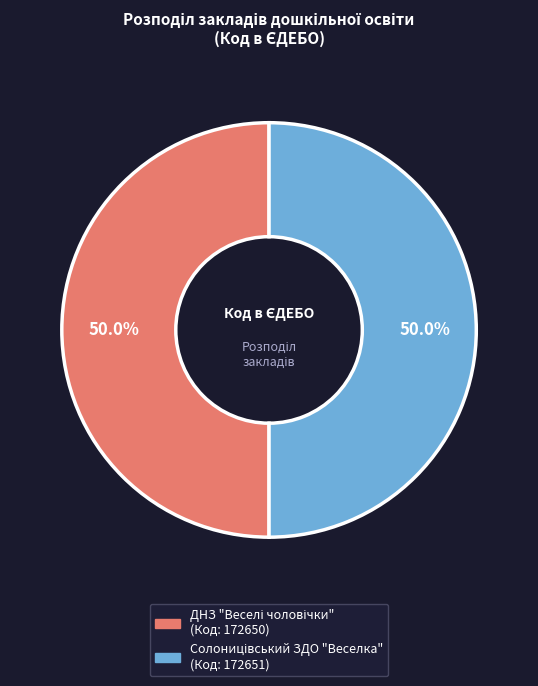

Combined, do Солоницівський ЗДО "Веселка" and ДНЗ "Веселі чоловічки" account for over 50%?

Yes